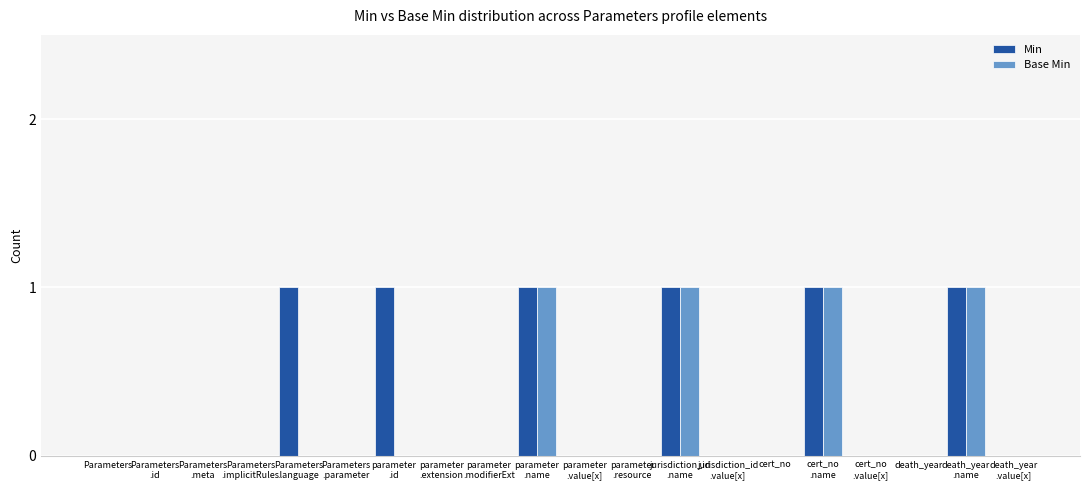

The value of Min at Parameters is -1. True or false?

False